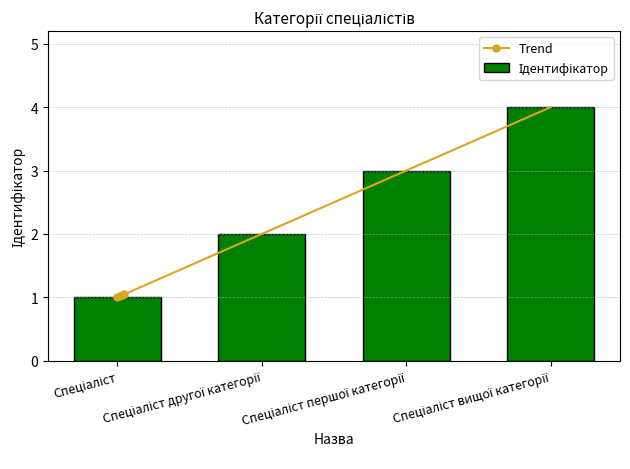

What is the maximum value shown in the chart?

4